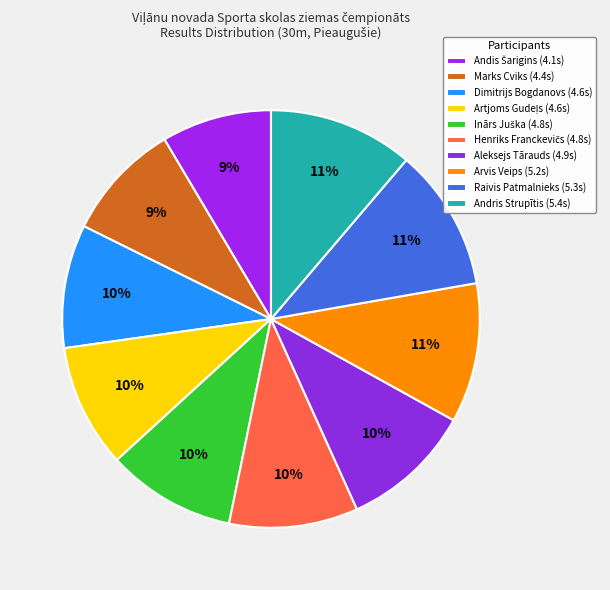

What is the largest slice in the pie chart?

Andris Strupītis